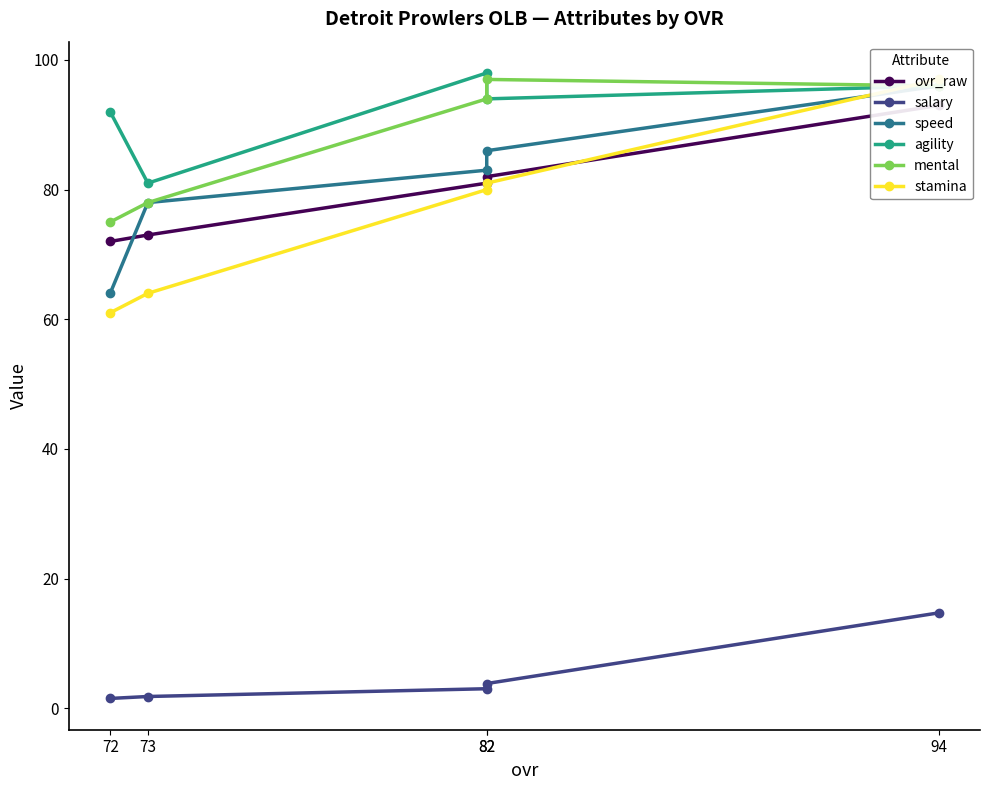

At which label does ovr_raw reach its peak?

94